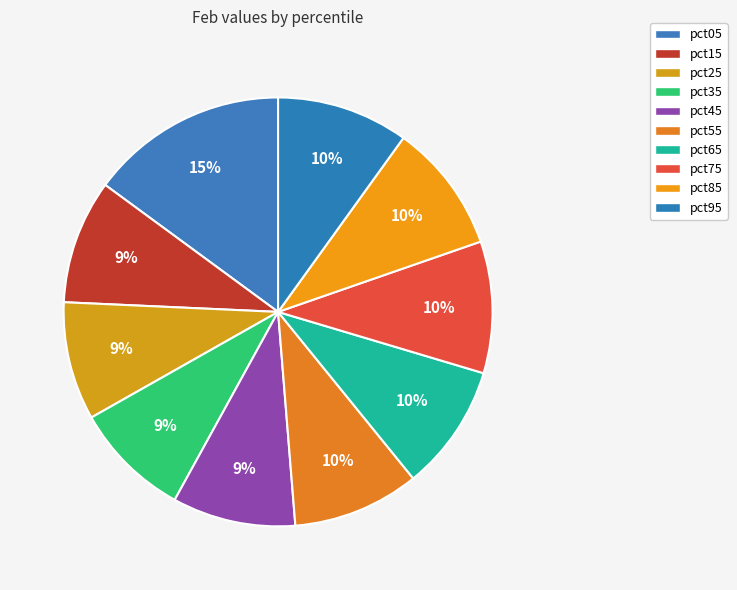

What is the largest slice in the pie chart?

pct05